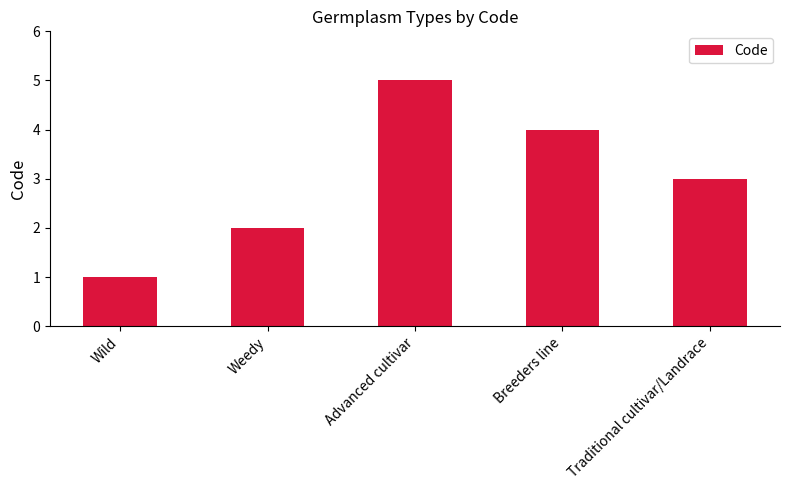

Which has a higher value, Advanced cultivar or Wild?

Advanced cultivar